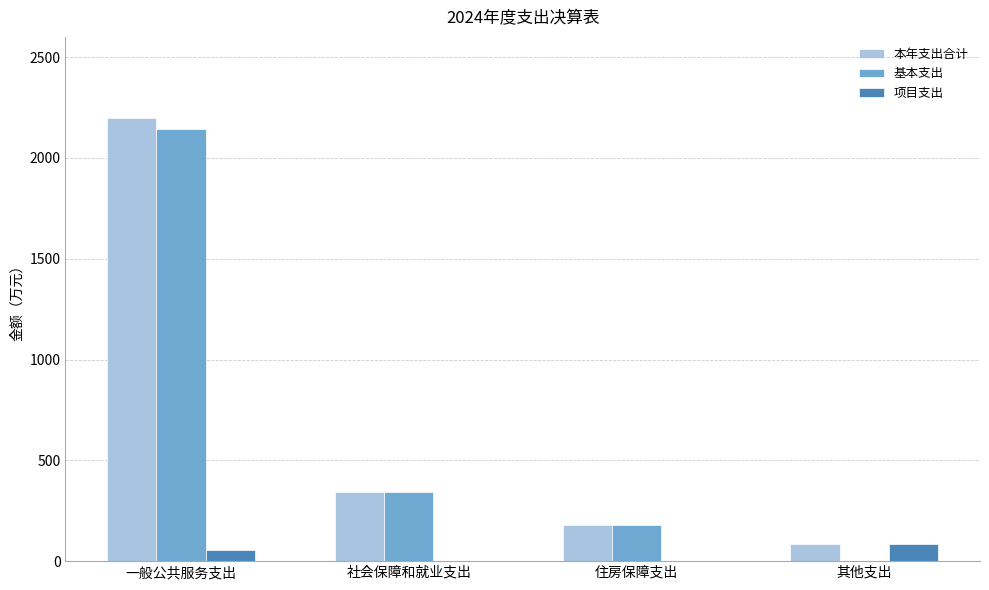

What is the maximum value shown in the chart?

2200.2